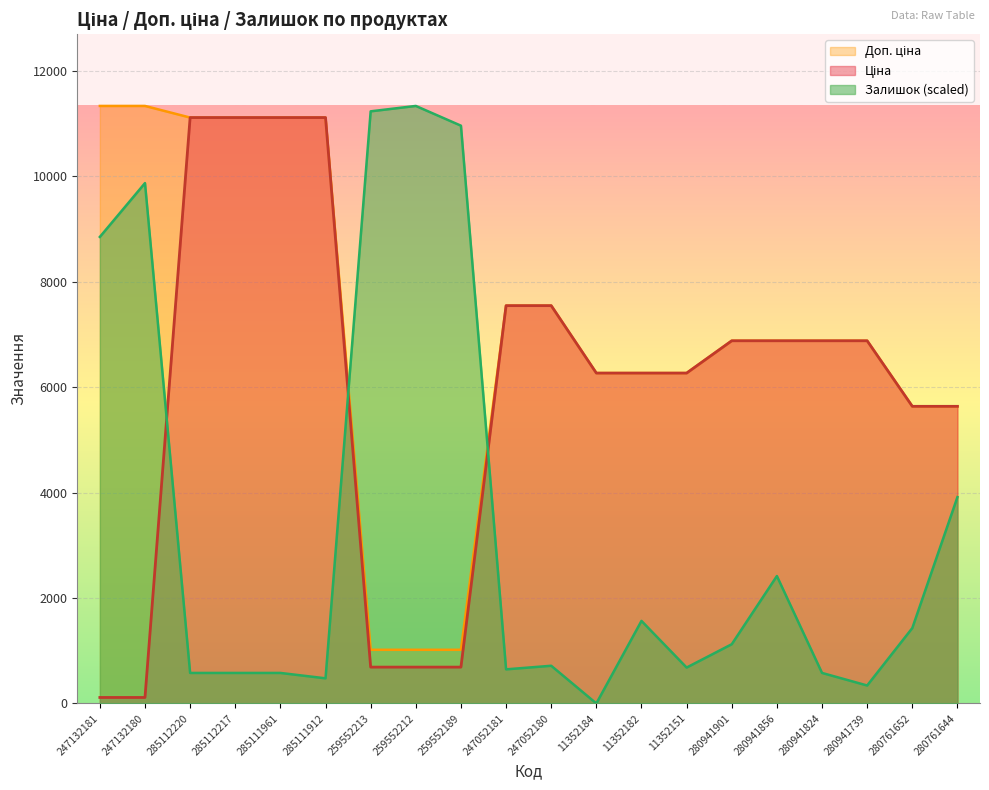

Which label corresponds to the largest value in the chart?

247132181